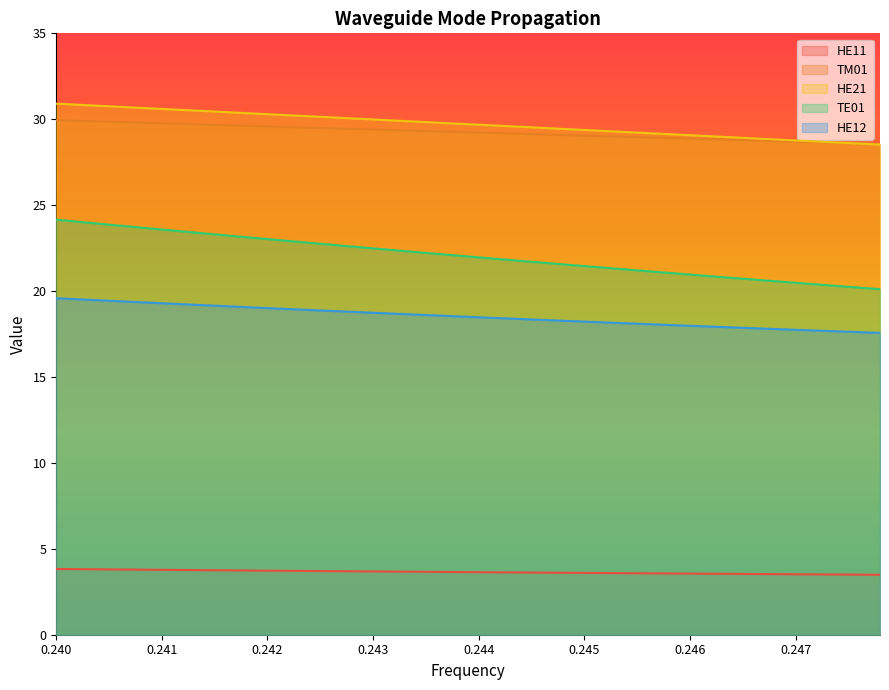

What is the greatest value displayed?

30.9